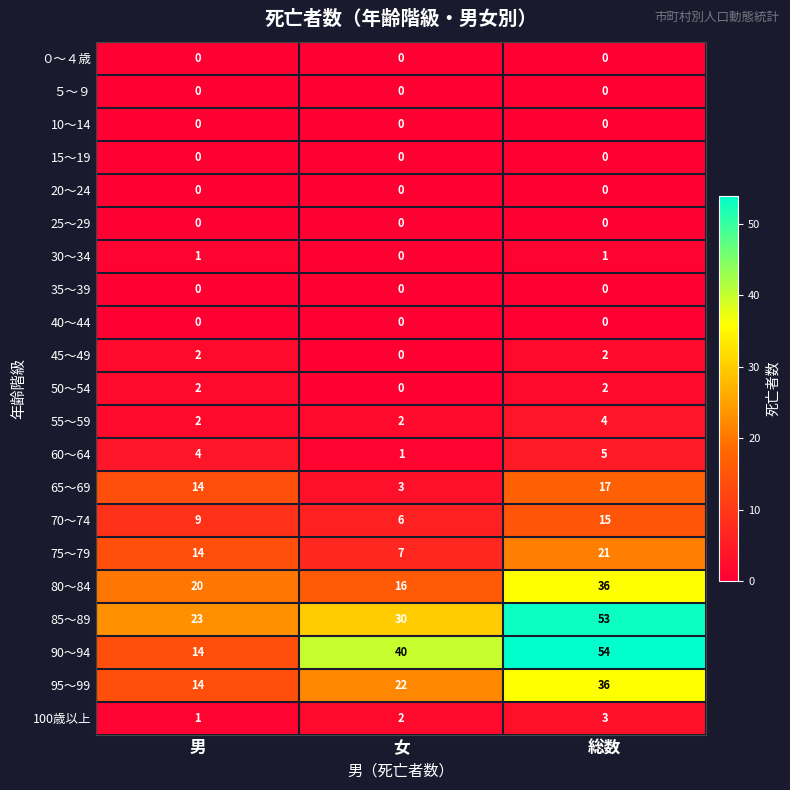

Which series has the widest spread of values?

90～94